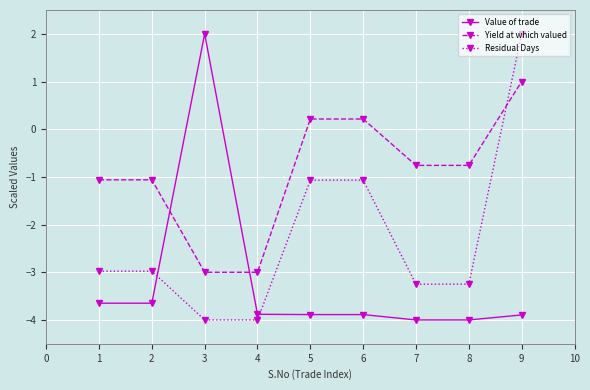

Is it true that Residual Days equals -4.0 at 4?

True